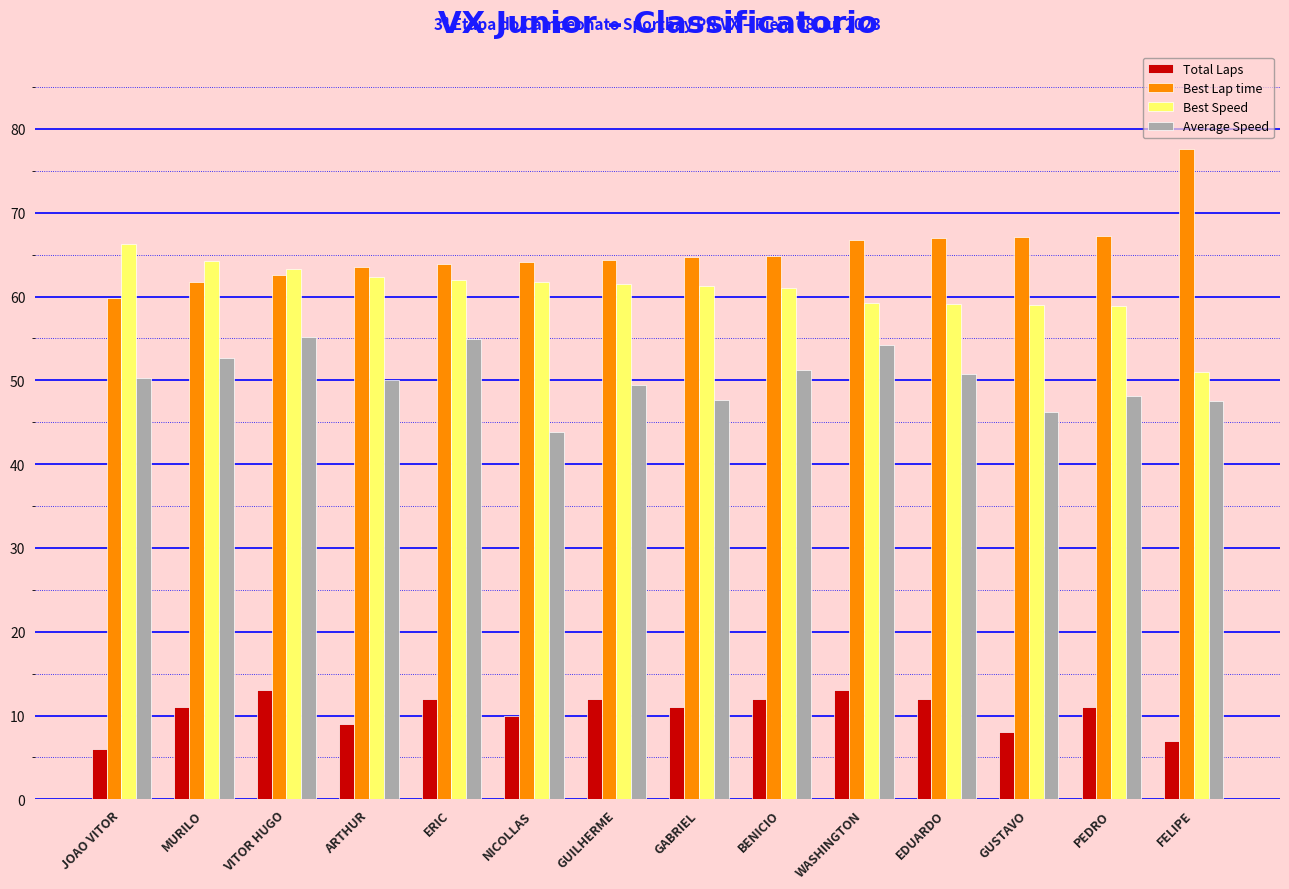

Are the bars horizontal?

No